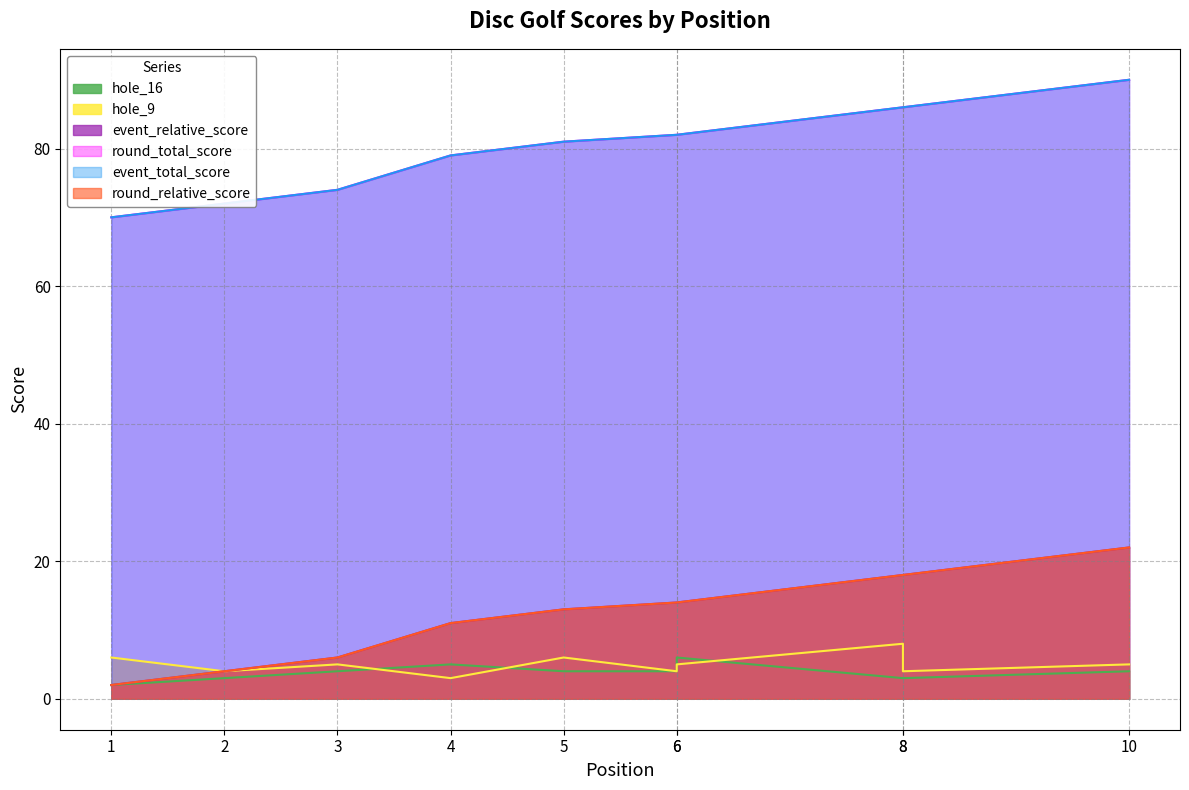

Is it true that event_total_score equals 151 at 8?

False